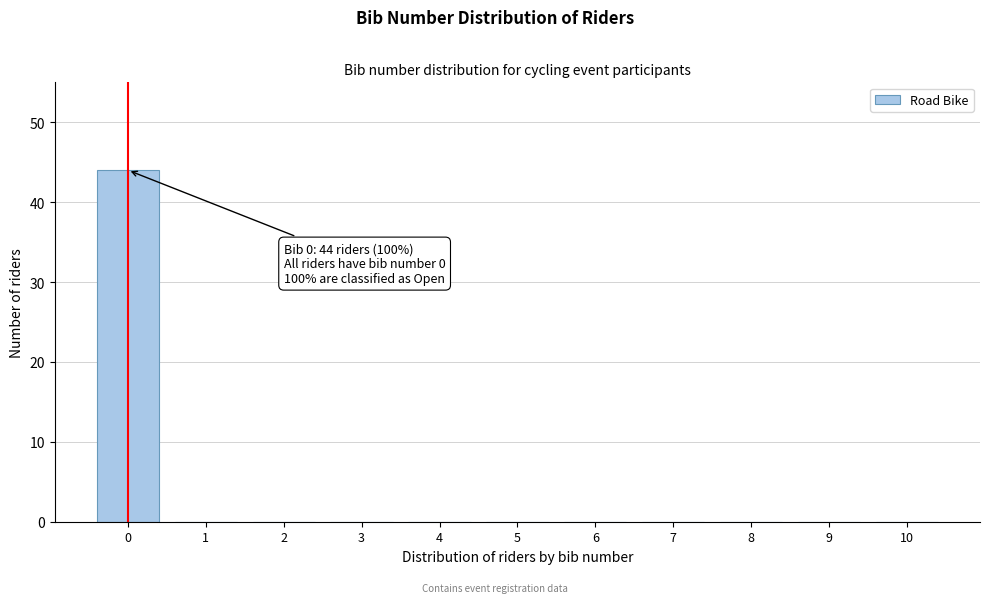

What is the greatest value displayed?

44